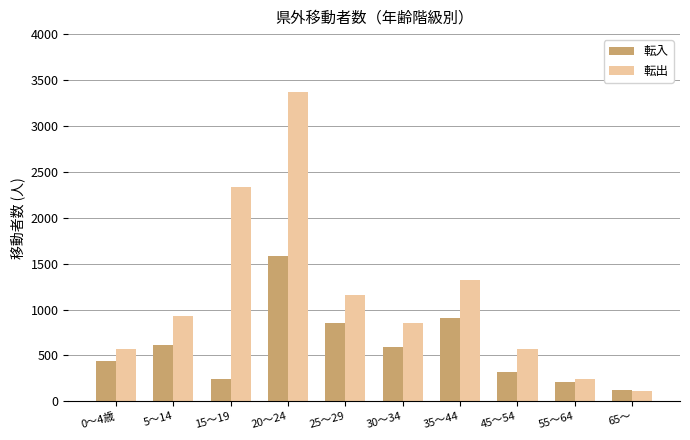

At how many categories does at least one series exceed 1200?

3